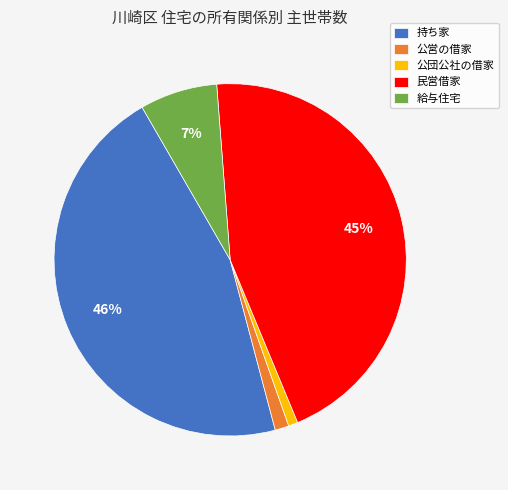

The 民営借家 slice represents 39% of the pie. True or false?

False